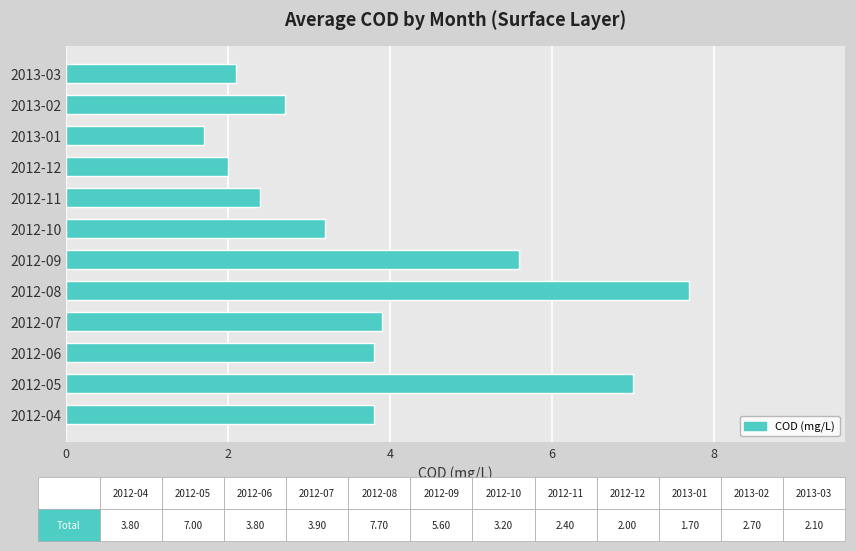

At which label is the value closest to 4?

2012-07